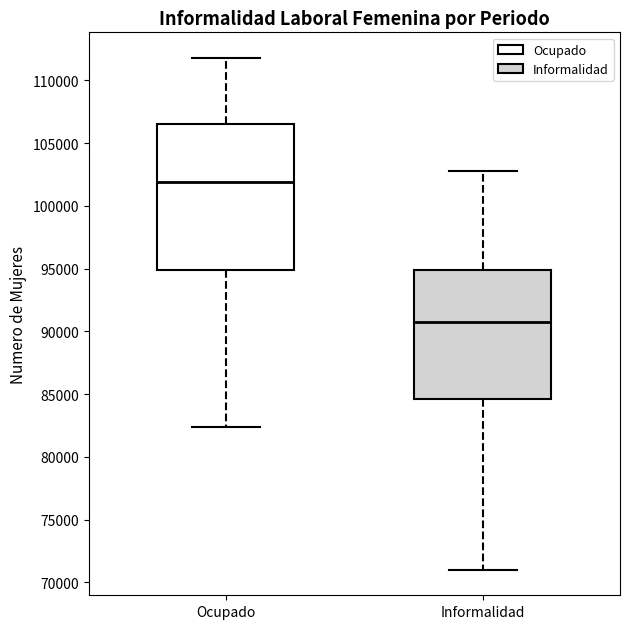

Which box has the highest median line?

Ocupado